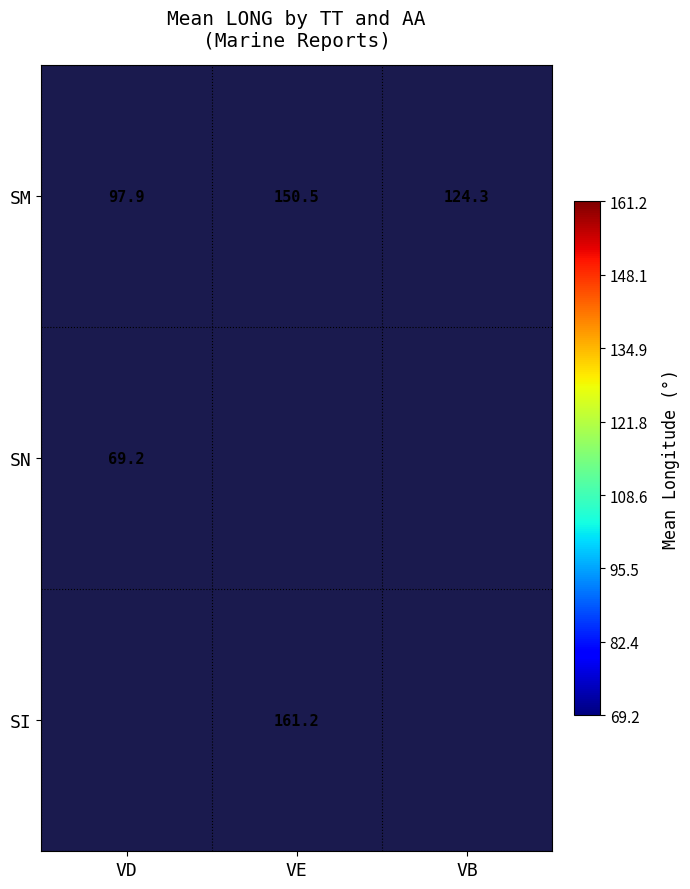

Where is SM nearest to the value 124?

VB